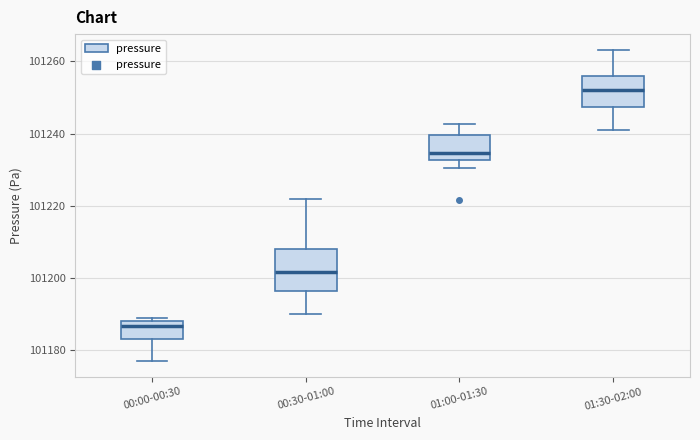

Which box's median line is the lowest?

00:00-00:30